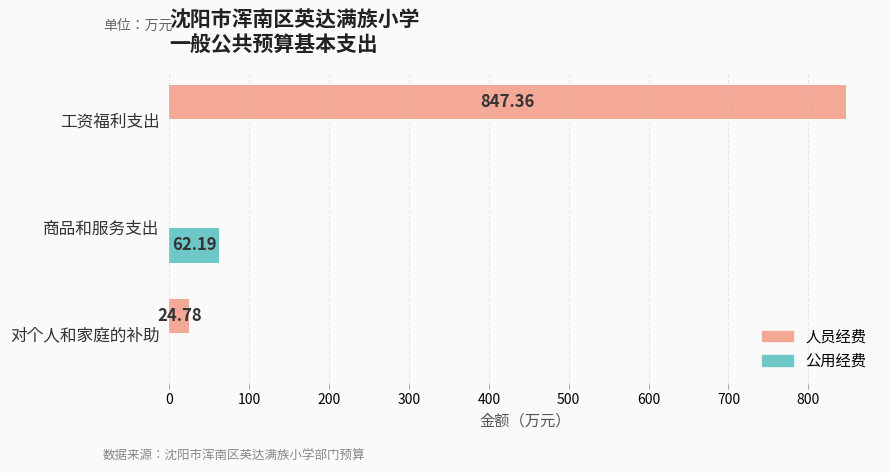

Between 商品和服务支出 and 对个人和家庭的补助, which series saw the biggest shift?

公用经费